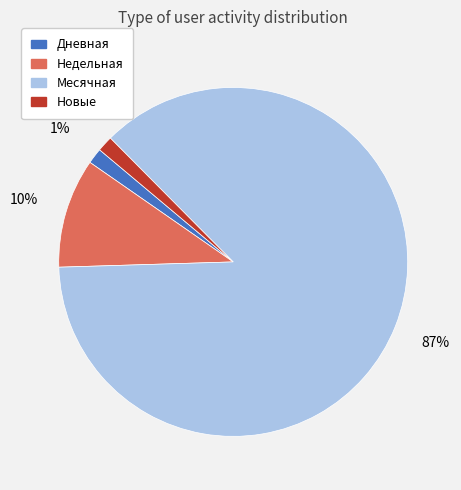

To the nearest percent, what is the difference between the Недельная and Новые slice percentages?

9%